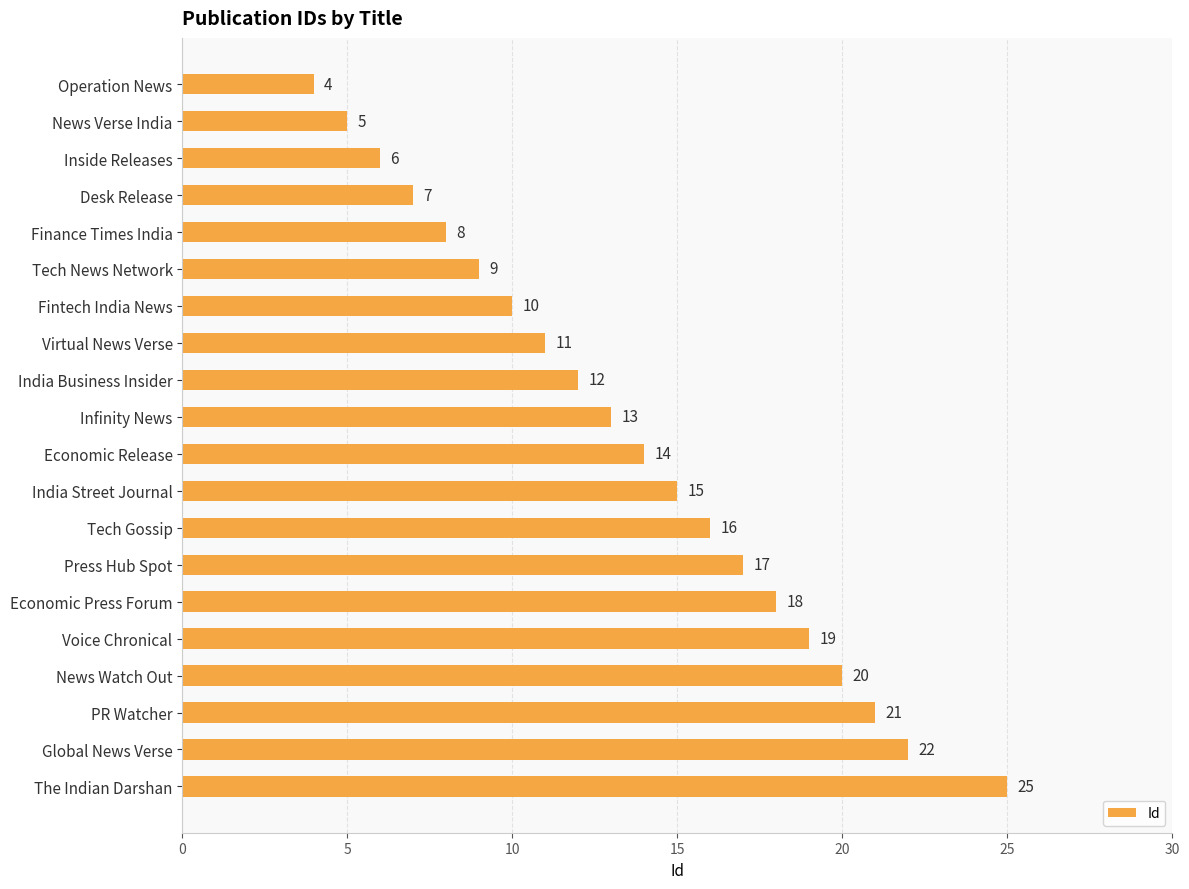

What is the difference between the maximum and minimum values?

21